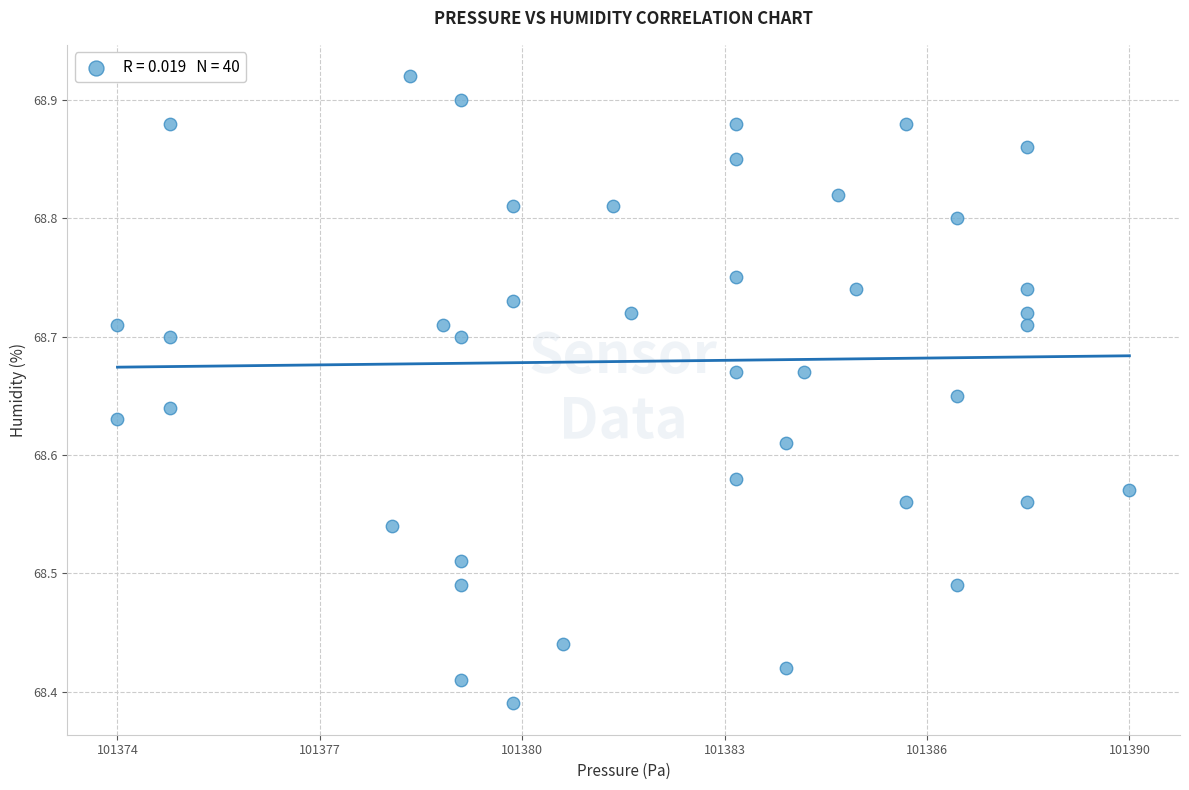

What is the range of Y values (max minus min)?

0.5